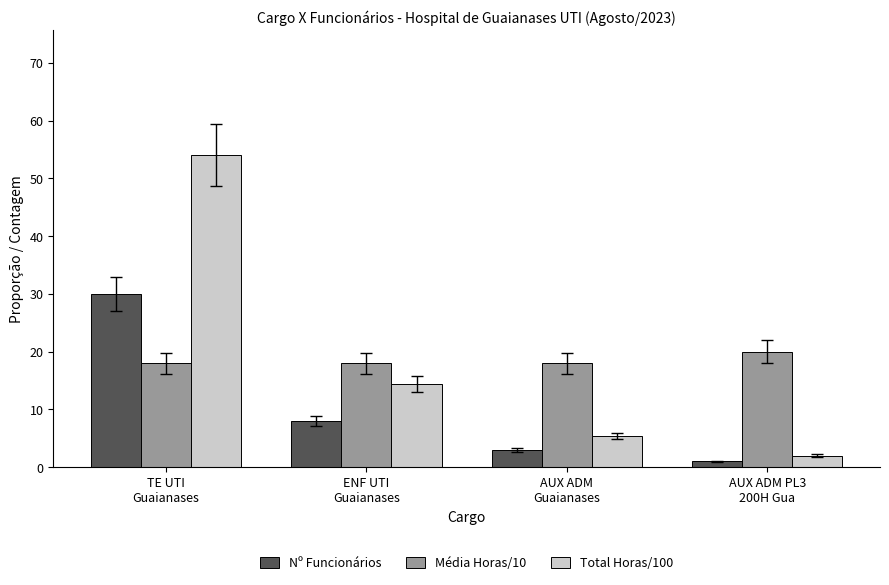

What is the difference between the Total Horas/100 values at TE UTI
Guaianases and AUX ADM
Guaianases?

48.6